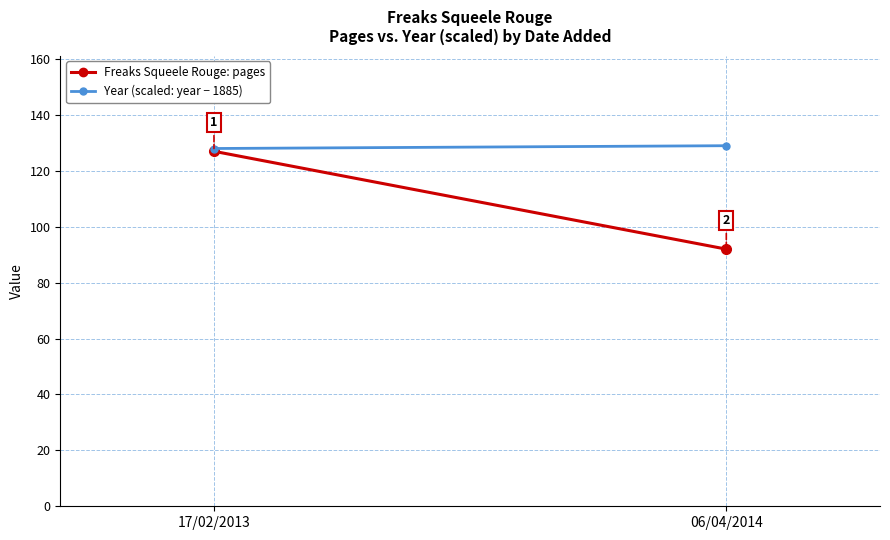

Between 17/02/2013 and 06/04/2014, which series saw the biggest shift?

pages (volume)